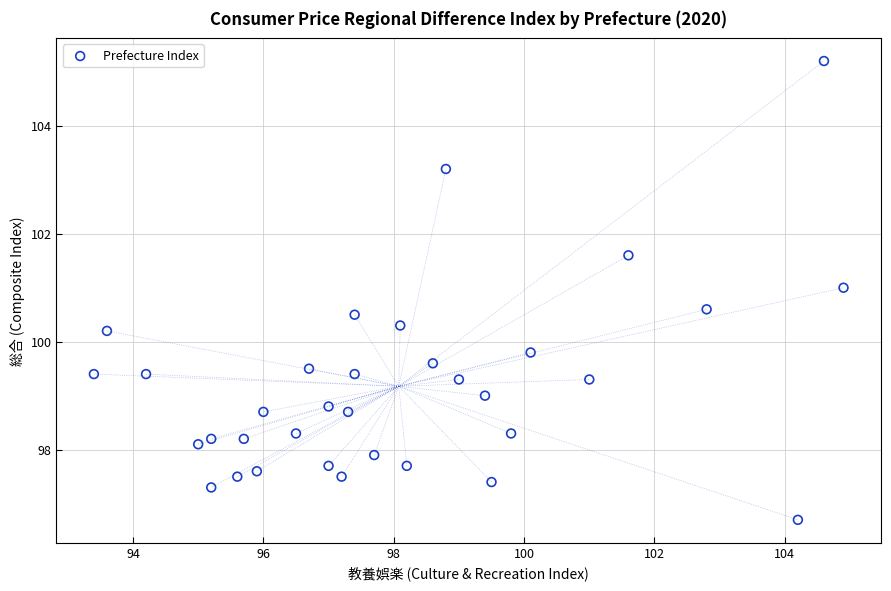

What is the range of X values (max minus min)?

11.5